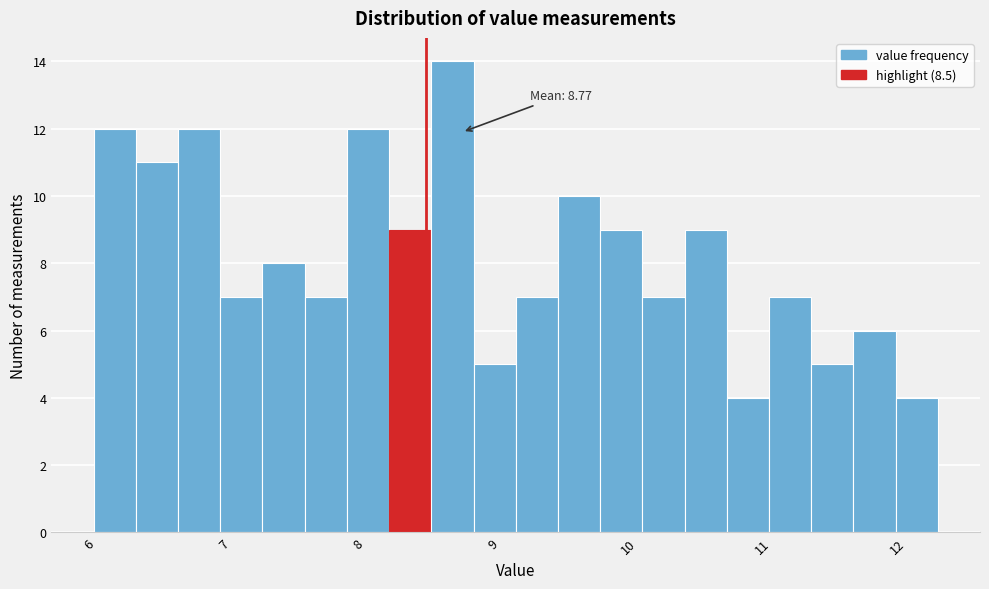

Around what value on the x-axis is the tallest bar? Give the approximate position of its centre, as read against the axis.

8.7